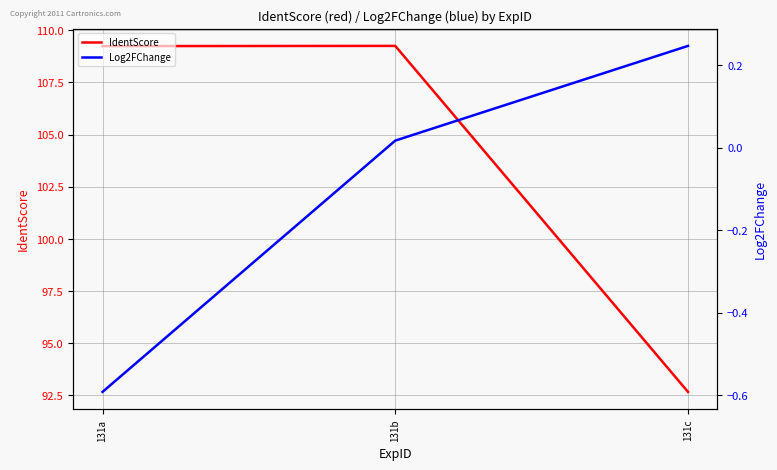

What is the difference between the maximum and second lowest values in the Log2FChange series?

0.2